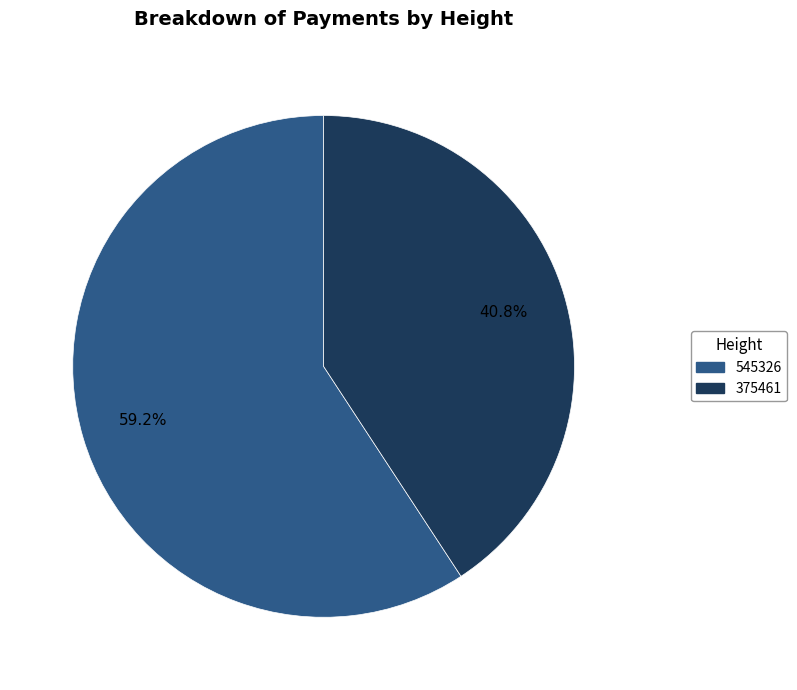

Which slice is the largest?

545326